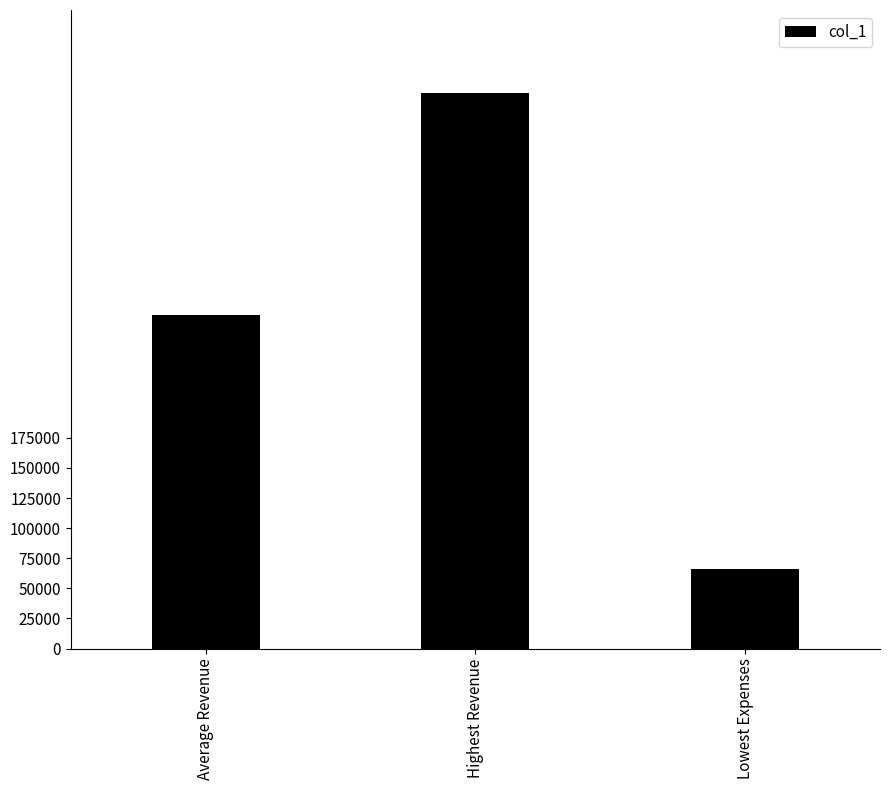

How many distinct data groups are displayed?

1